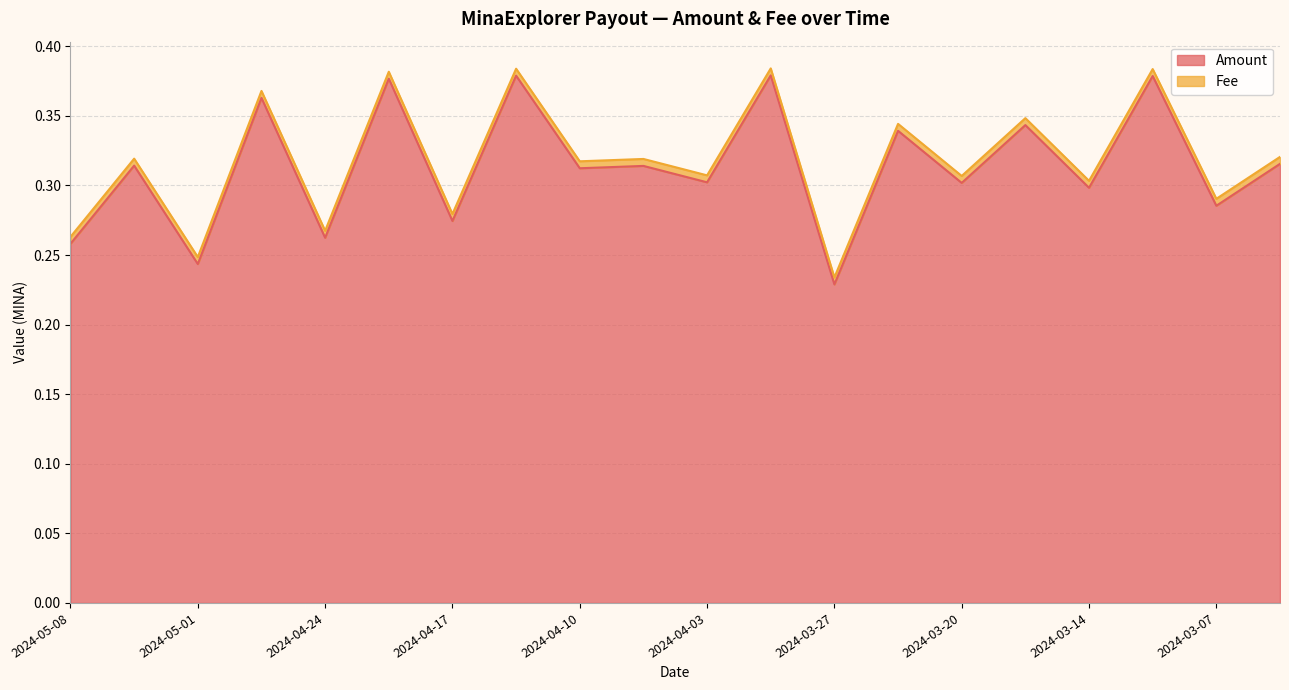

What is the minimum value shown in the chart?

0.2